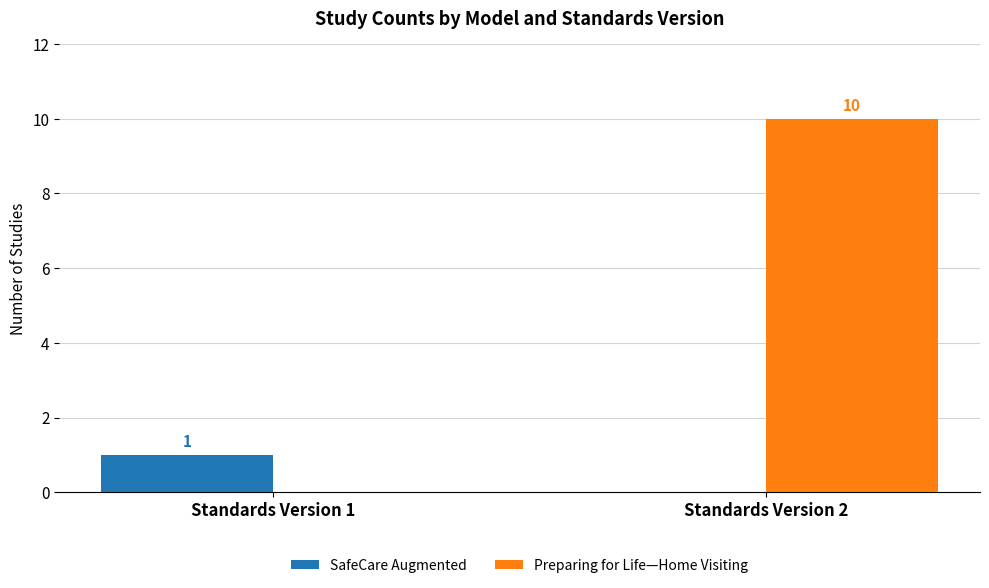

Which category has the highest value in the SafeCare Augmented series?

Standards Version 1